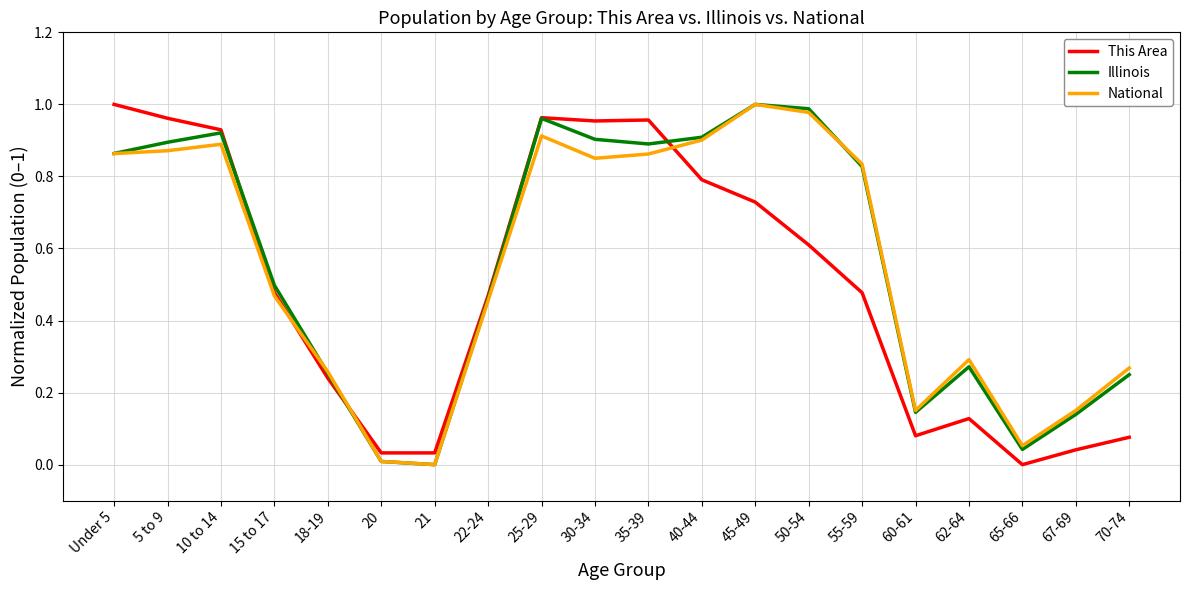

Which series changed the most between 55-59 and 62-64?

Illinois